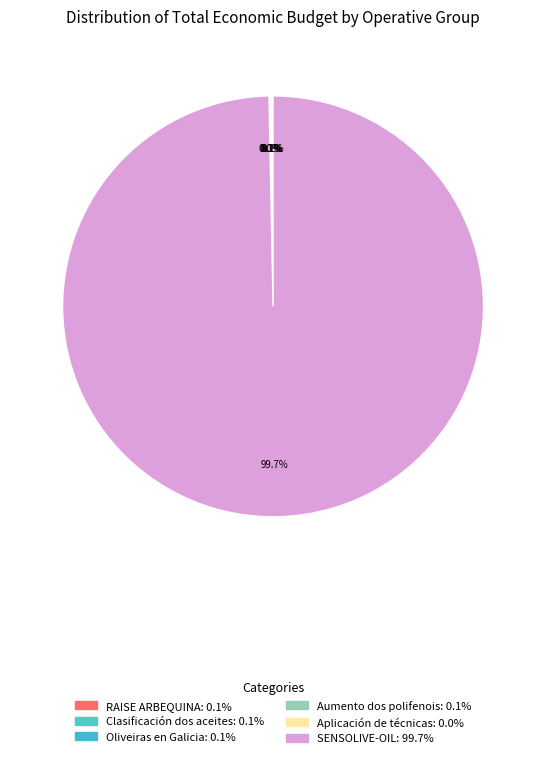

The Aumento dos polifenois slice represents 14% of the pie. True or false?

False